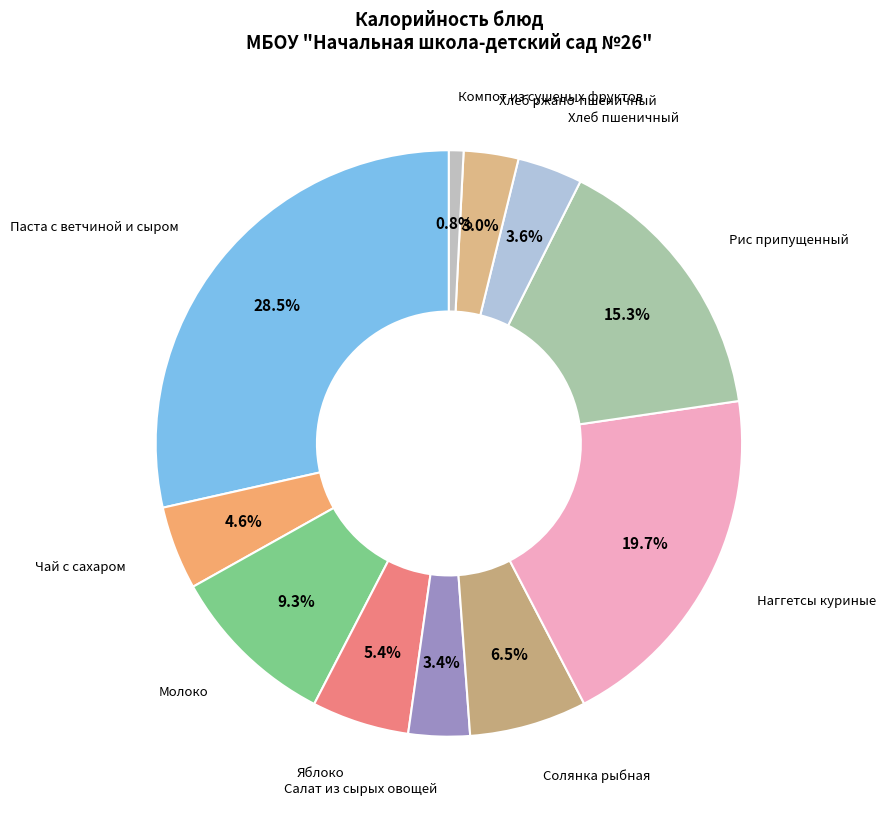

Count the number of slices in the pie.

11